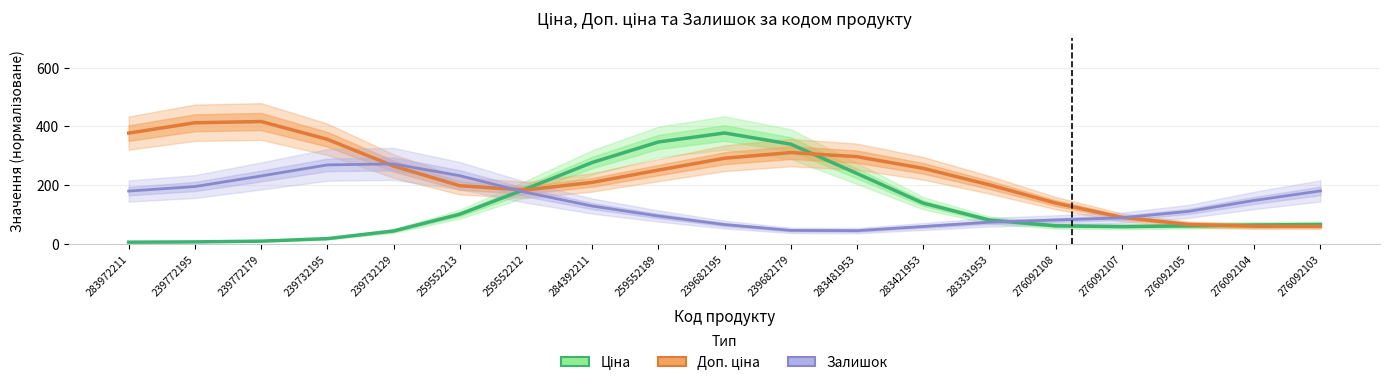

What is the minimum value shown in the chart?

5.7